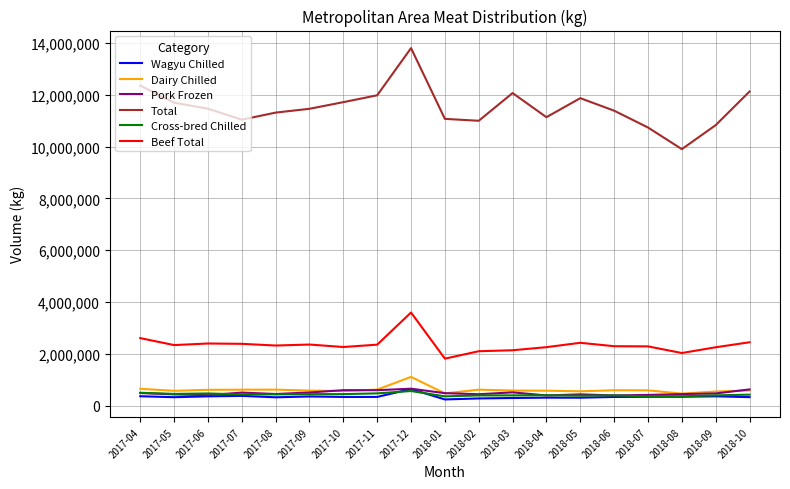

How many series are shown in this chart?

6